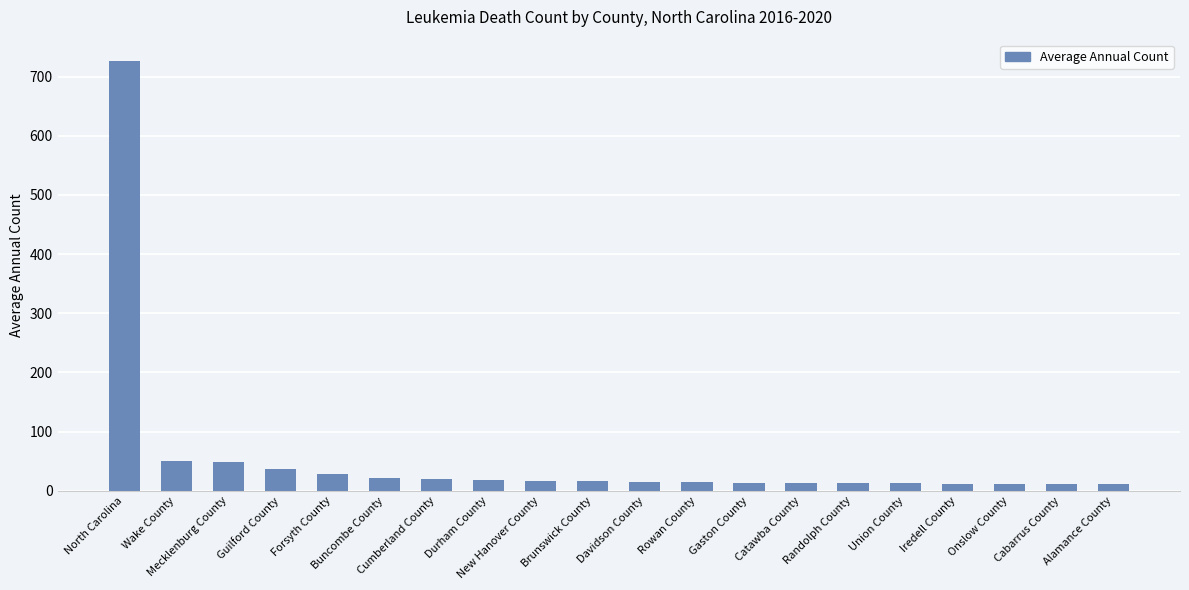

Between Guilford County and Gaston County, which is larger?

Guilford County